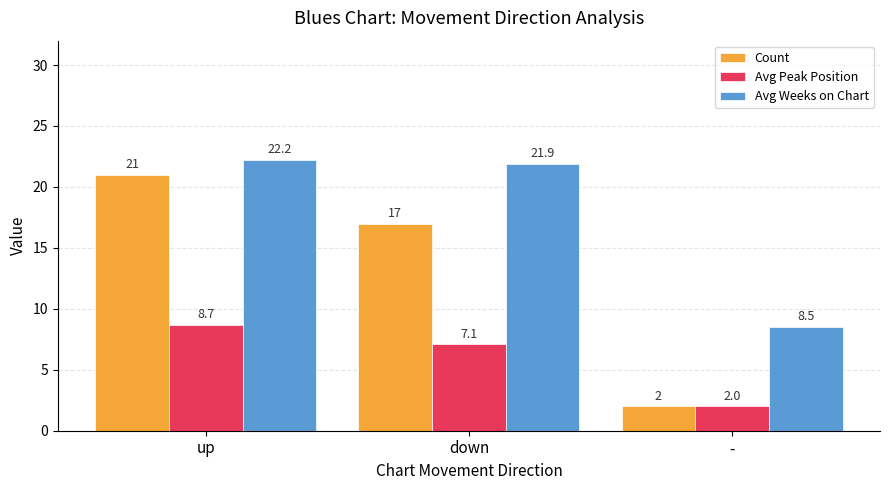

What is the difference between the Count values at - and down?

15.0